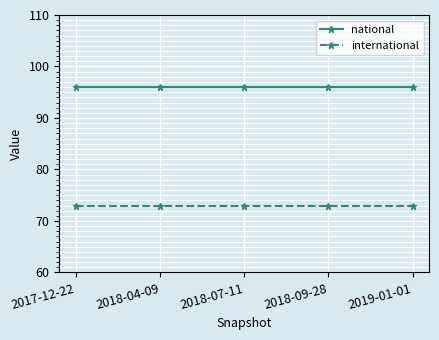

Count the number of categories in the chart.

5